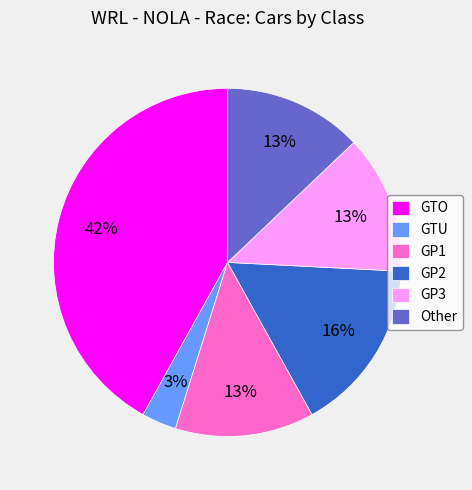

Which has a higher value, GTO or GTU?

GTO